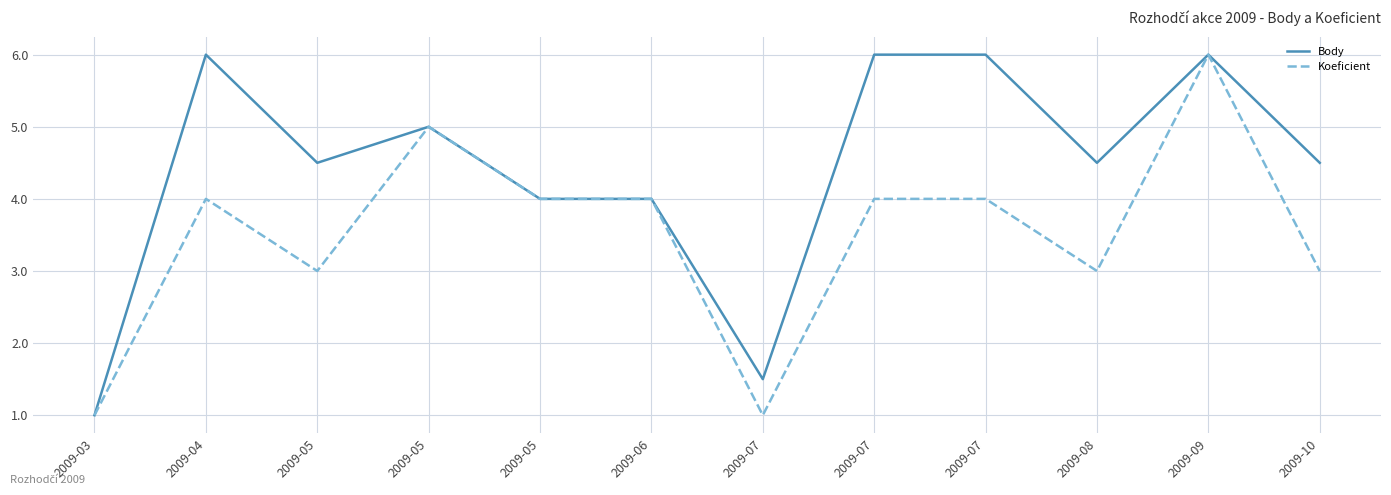

At which category does Body reach its first local valley?

2009-05